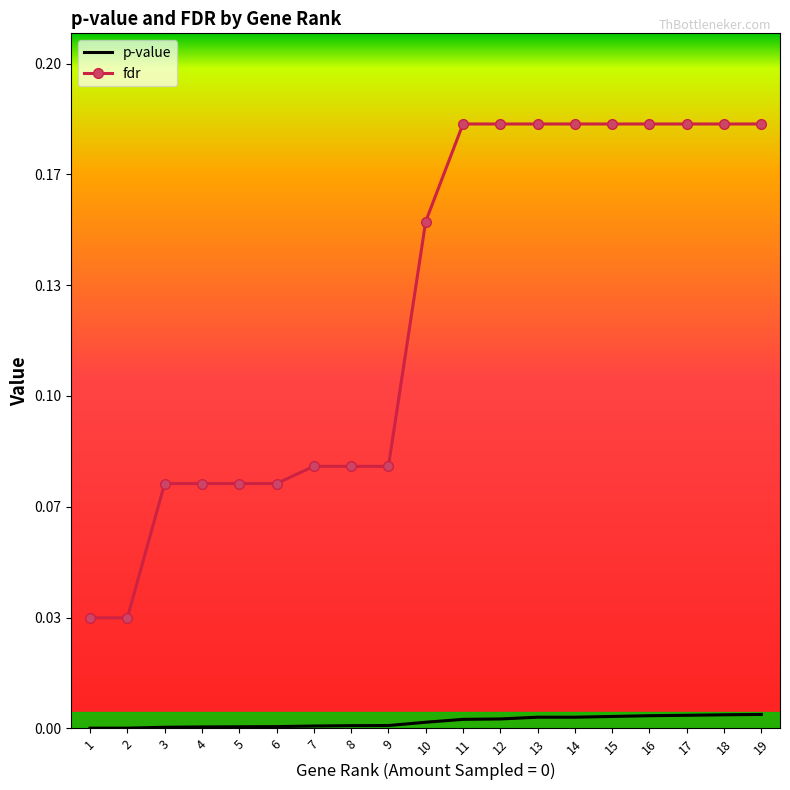

What are all the series names shown in the legend?

p-value, fdr